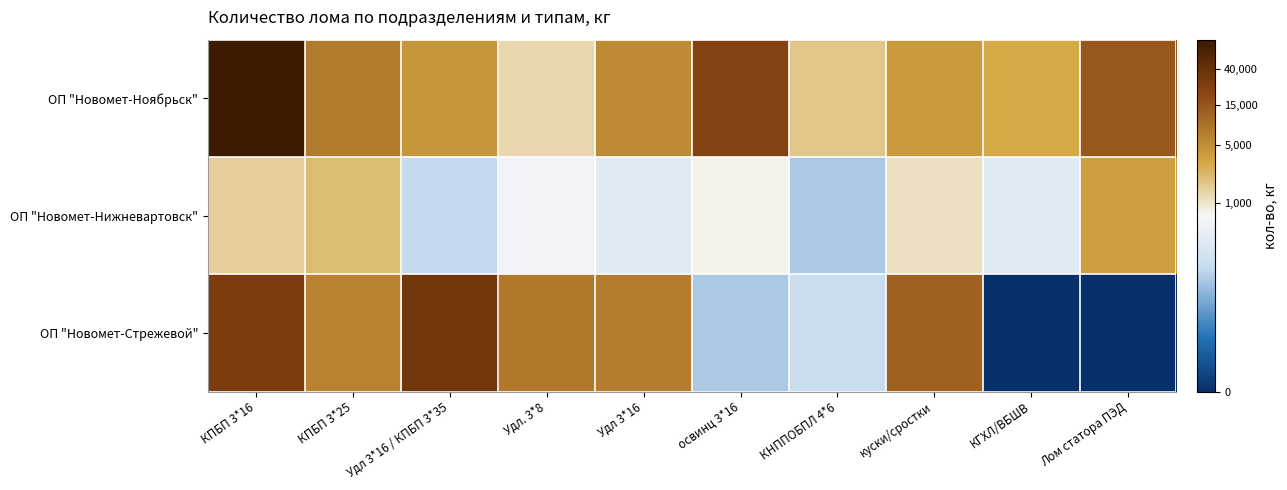

Reading left to right, extract all data points from this chart.

ОП "Новомет-Ноябрьск": КПБП 3*16=11.4	КПБП 3*25=8.9	Удл 3*16 / КПБП 3*35=8.4	Удл. 3*8=7.1	Удл 3*16=8.6	освинц 3*16=10.1	КНППОБПЛ 4*6=7.5	куски/сростки=8.3	КГХЛ/ВБШВ=8.0	Лом статора ПЭД=9.6
ОП "Новомет-Нижневартовск": КПБП 3*16=7.3	КПБП 3*25=7.7	Удл 3*16 / КПБП 3*35=4.6	Удл. 3*8=6.3	Удл 3*16=5.7	освинц 3*16=6.7	КНППОБПЛ 4*6=4.2	куски/сростки=7.0	КГХЛ/ВБШВ=5.7	Лом статора ПЭД=8.2
ОП "Новомет-Стрежевой": КПБП 3*16=10.2	КПБП 3*25=8.7	Удл 3*16 / КПБП 3*35=10.4	Удл. 3*8=8.9	Удл 3*16=8.8	освинц 3*16=4.2	КНППОБПЛ 4*6=4.8	куски/сростки=9.4	КГХЛ/ВБШВ=0.0	Лом статора ПЭД=0.0